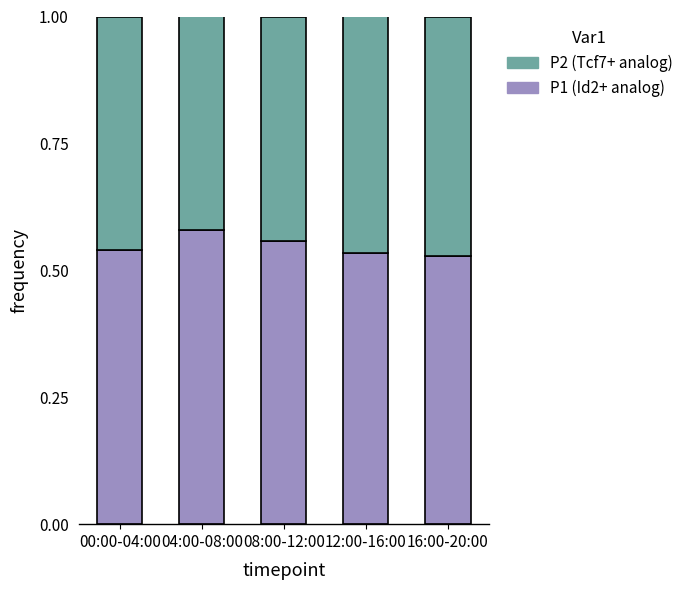

What is the total value across all series at 16:00-20:00?

1.0